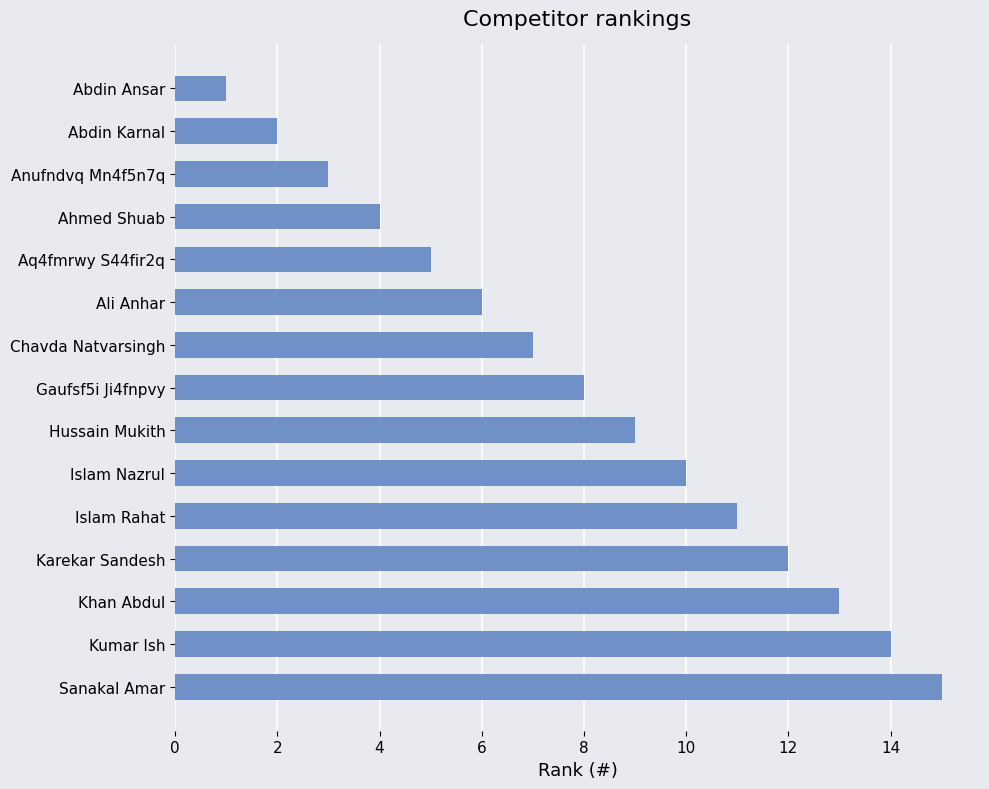

The value at Chavda Natvarsingh is 7. True or false?

True